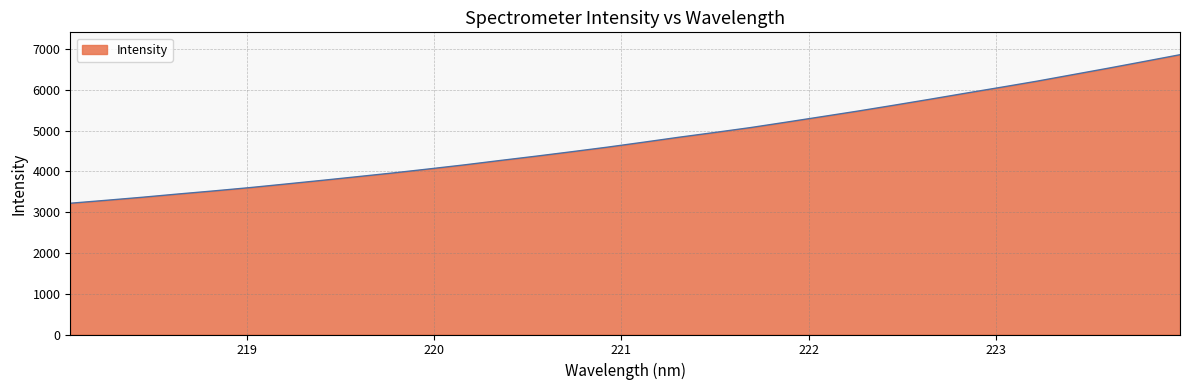

How many lines are shown in the chart?

1